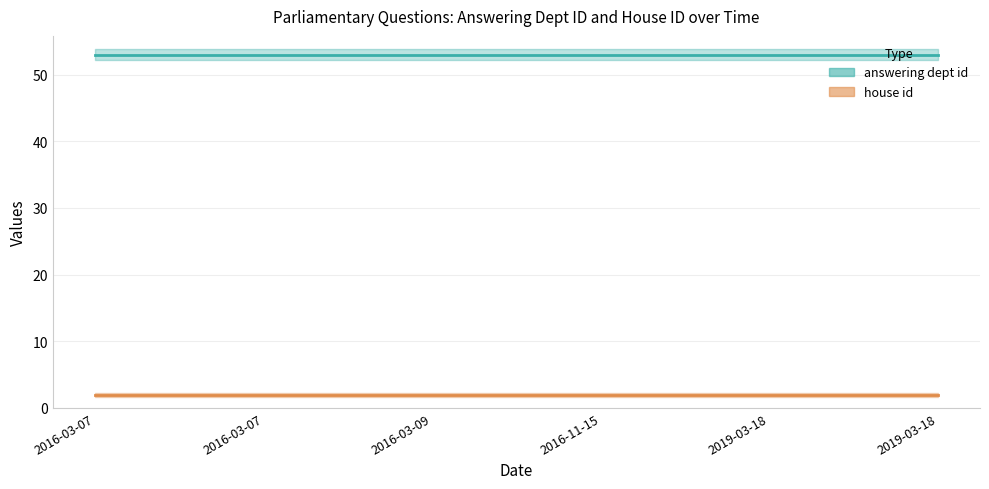

What is the spread (max minus min) of values at 2016-03-07?

51